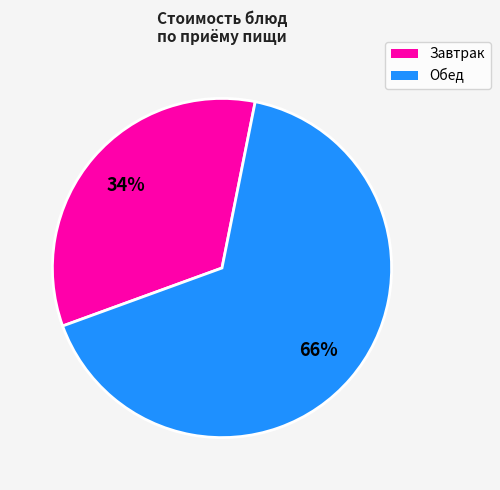

Is there a majority slice in this chart?

Yes